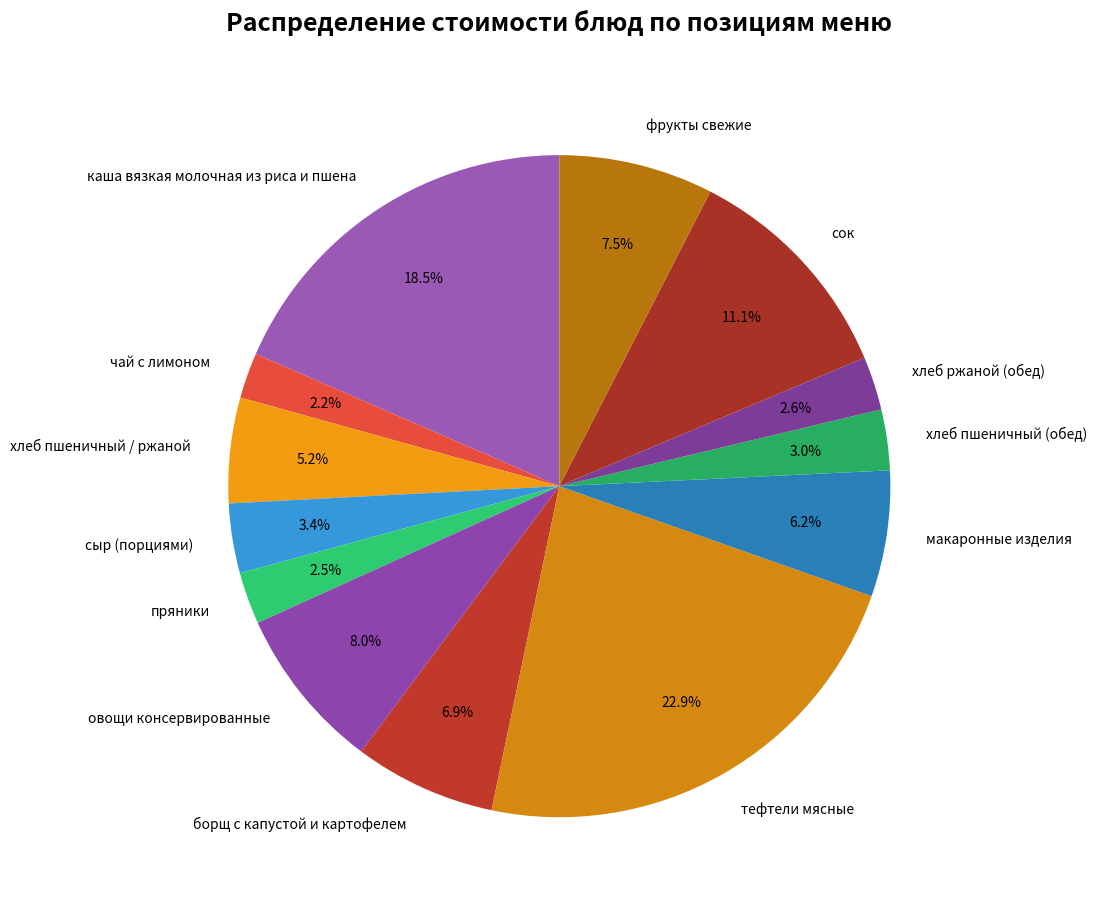

To the nearest percent, what is the difference between the largest and smallest slice percentages?

21%